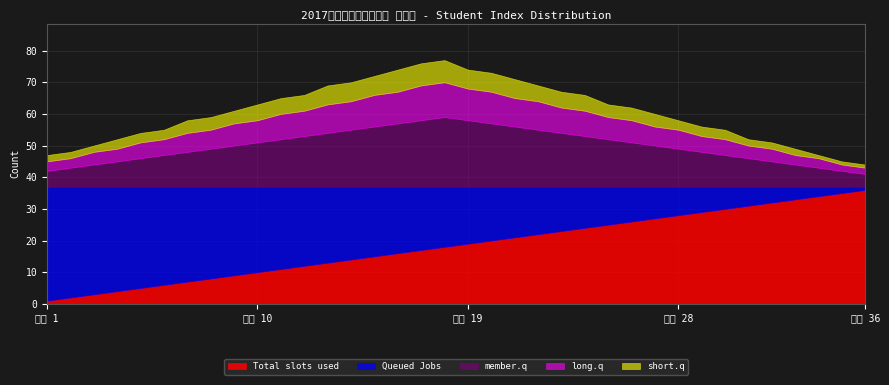

What value does the member.q series have at 36, to the nearest 5?

5